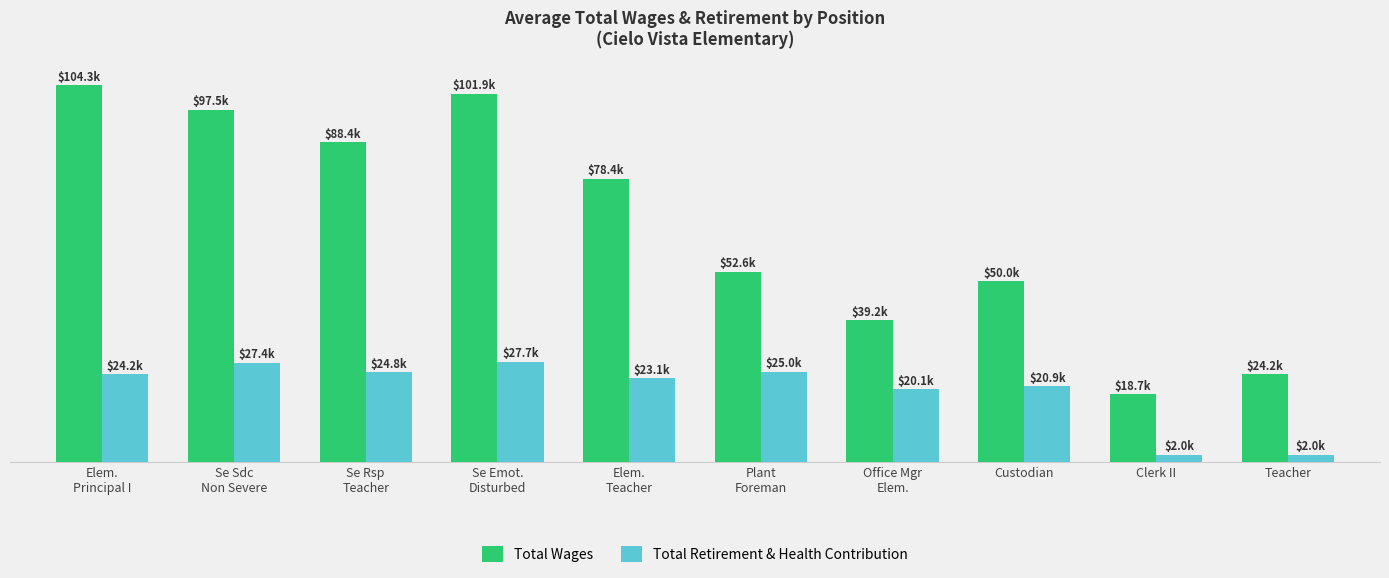

What is the value of the Total Retirement & Health Contribution bar at the 5th from the left?

23135.0